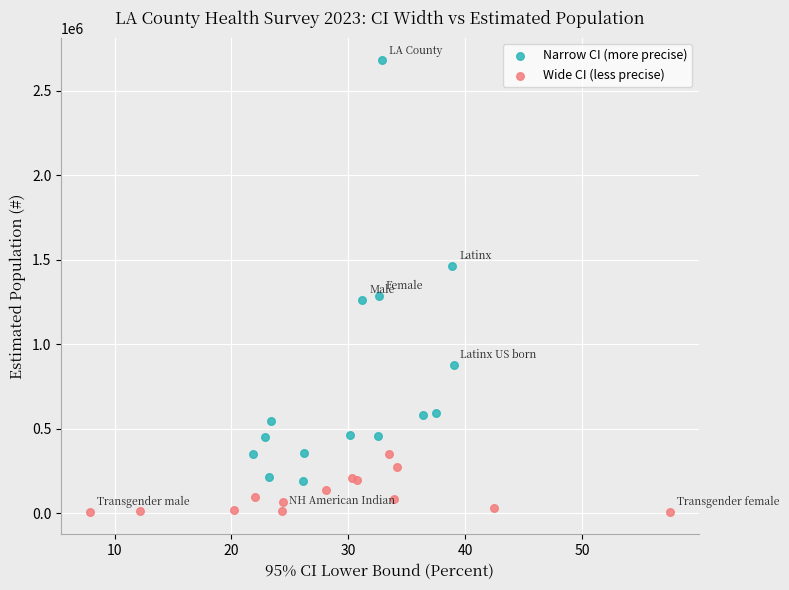

Which series contains the lowest Y value?

Wide CI (less precise)